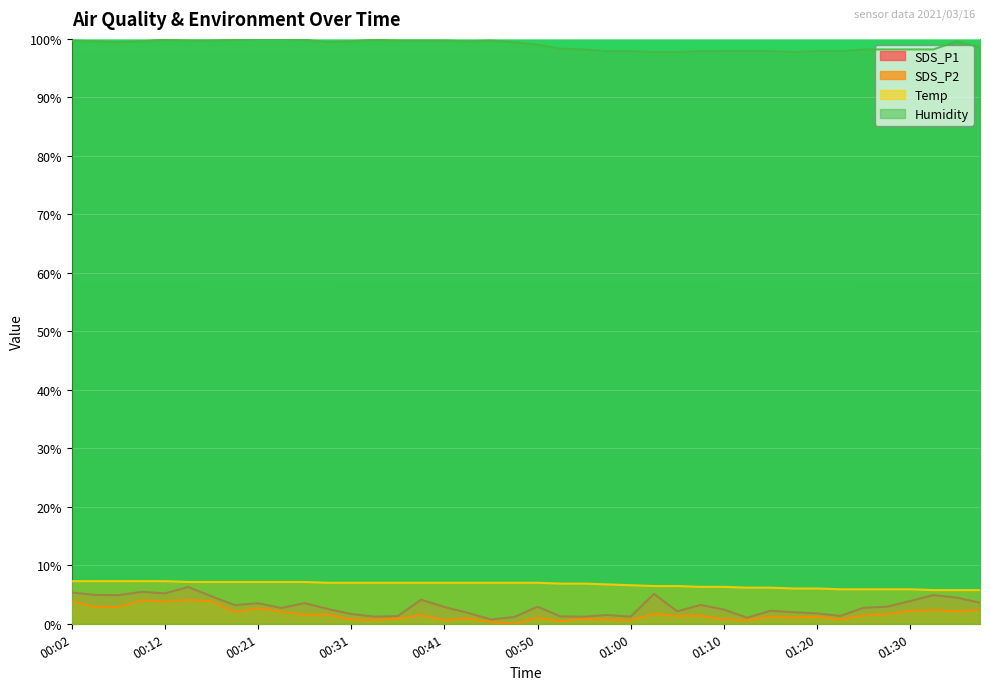

Reading left to right, extract all data points from this chart.

SDS_P1: 5.3	4.9	4.9	5.5	5.2	6.3	4.7	3.2	3.5	2.7	3.5	2.5	1.7	1.2	1.3	4.1	2.9	1.9	0.7	1.2	2.9	1.2	1.2	1.5	1.2	5.1	2.1	3.2	2.4	1.0	2.2	2.0	1.8	1.3	2.7	2.9	3.9	4.9	4.5	3.6
SDS_P2: 3.9	2.9	2.9	4.0	3.8	4.1	3.9	2.0	2.6	2.1	1.5	1.6	0.7	0.7	0.9	1.5	0.6	0.9	0.3	0.0	1.0	0.5	0.8	0.7	0.6	1.7	1.4	1.4	0.8	0.6	1.2	1.1	1.2	0.7	1.4	1.7	2.2	2.4	2.1	2.4
Temp: 7.3	7.3	7.3	7.3	7.3	7.1	7.1	7.1	7.1	7.1	7.1	7.0	7.0	7.0	7.0	7.0	7.0	7.0	7.0	7.0	7.0	6.9	6.9	6.7	6.6	6.5	6.5	6.3	6.3	6.2	6.2	6.0	6.0	5.9	5.9	5.9	5.9	5.8	5.8	5.8
Humidity: 99.7	99.6	99.4	99.6	99.9	99.7	99.7	99.9	100.0	100.0	99.9	99.4	99.6	99.9	99.7	99.7	99.7	99.6	99.7	99.4	99.0	98.3	98.2	97.9	97.9	97.8	97.8	97.9	97.9	97.9	97.9	97.8	97.9	97.9	98.2	98.2	98.2	98.2	99.6	98.6